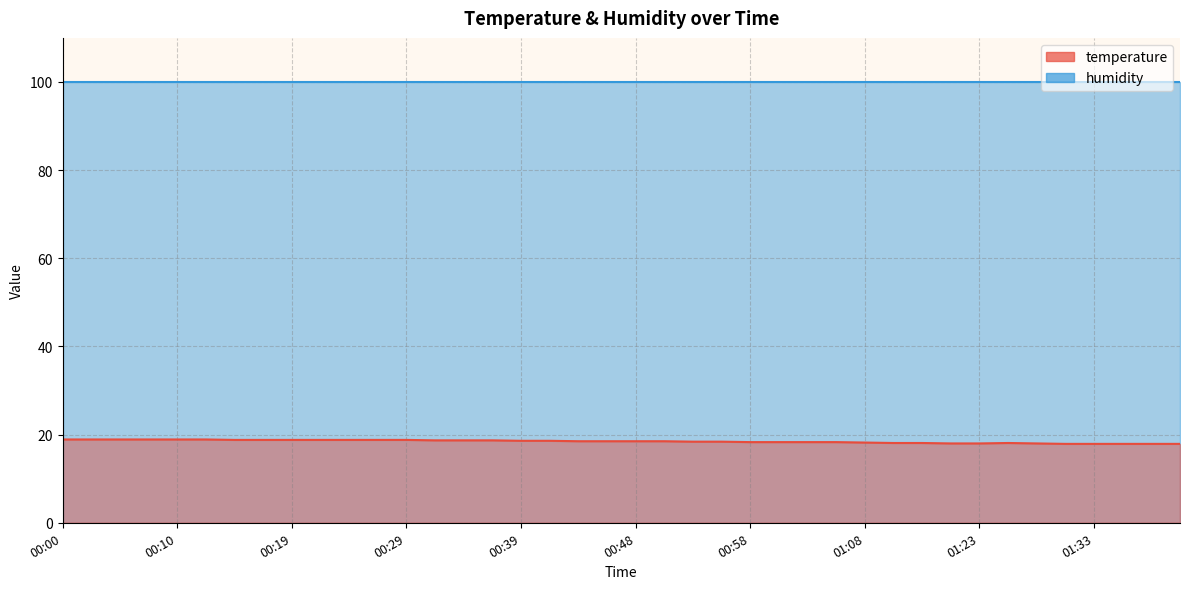

At which category does the data reach its first local peak?

01:25